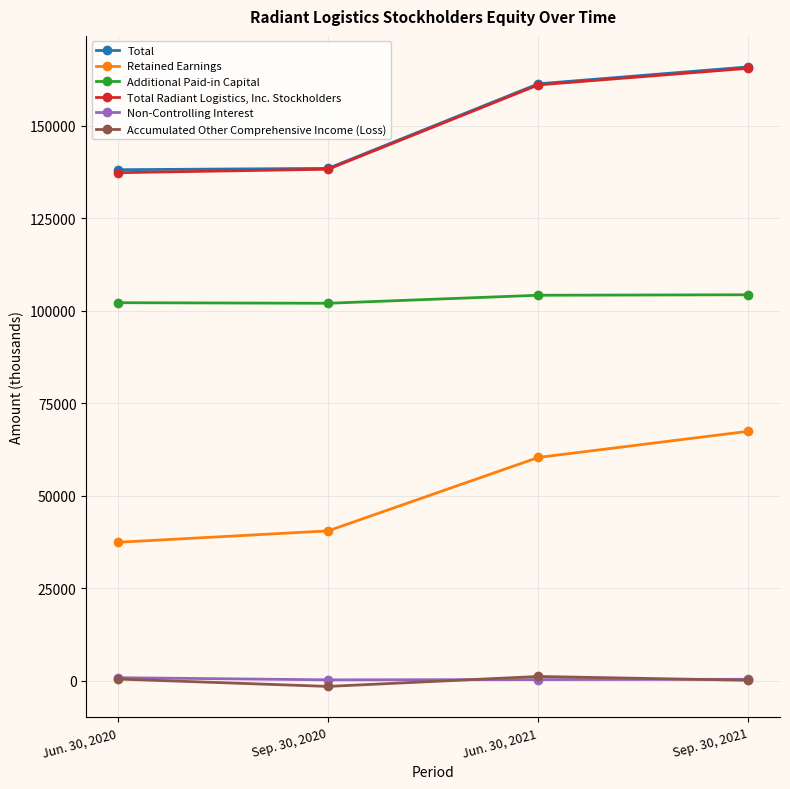

At which category is the sum across all series the highest?

Sep. 30, 2021